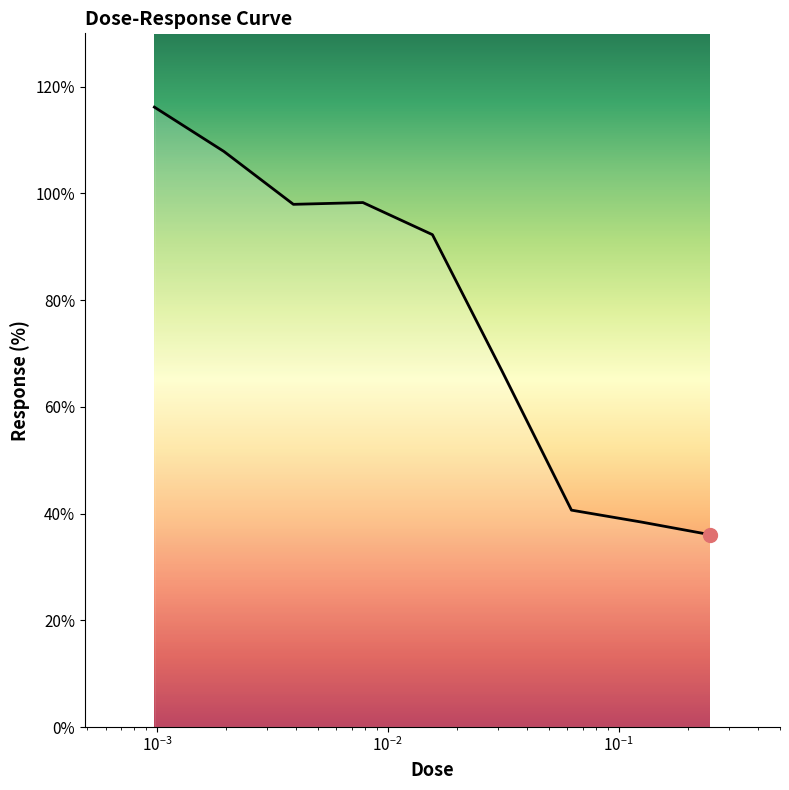

What is the smallest value displayed?

36.0